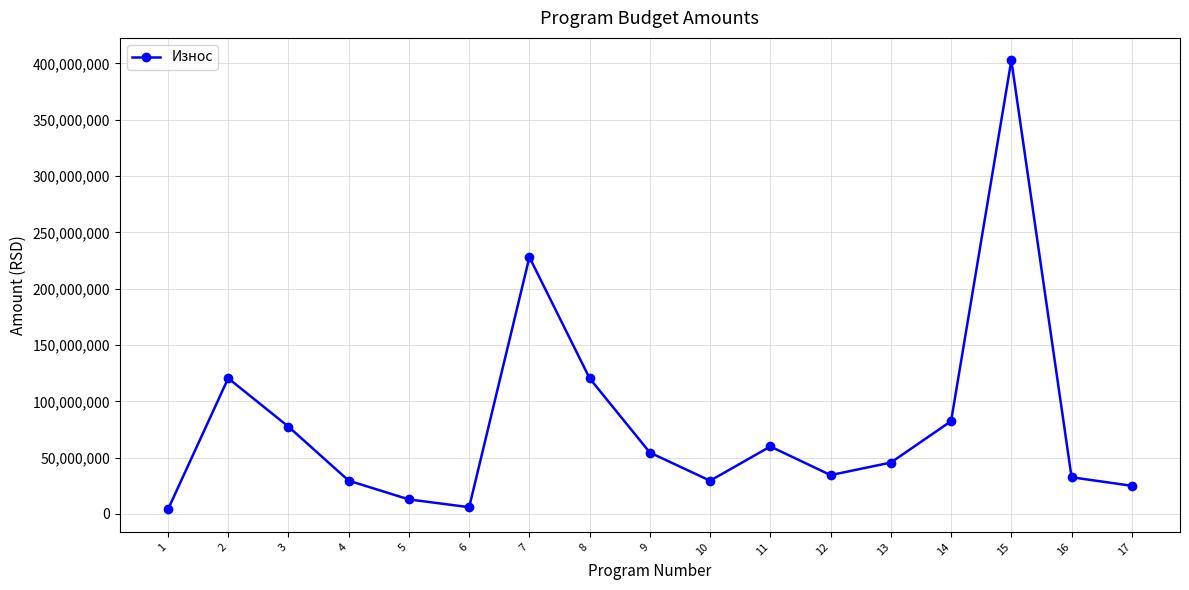

Approximately how many times larger is the value at 10 compared to 14?

0.4